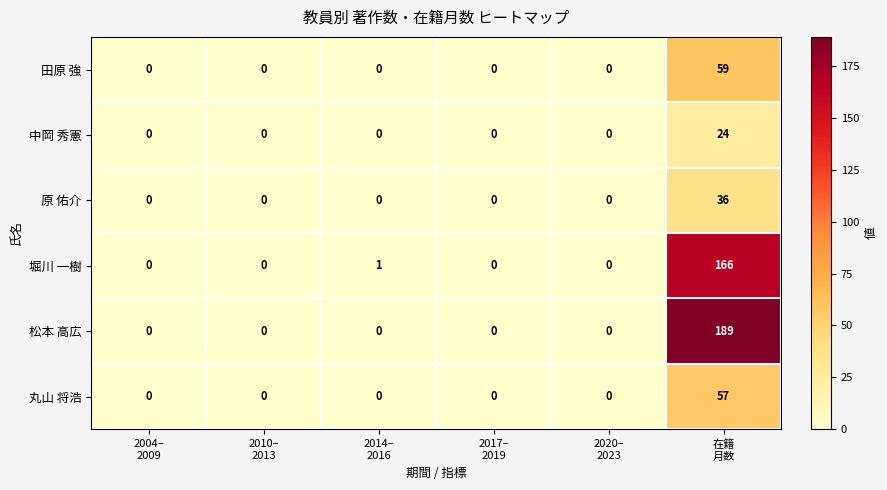

Rank the series by their maximum value, from lowest to highest.

中岡 秀憲, 原 佑介, 丸山 将浩, 田原 強, 堀川 一樹, 松本 高広